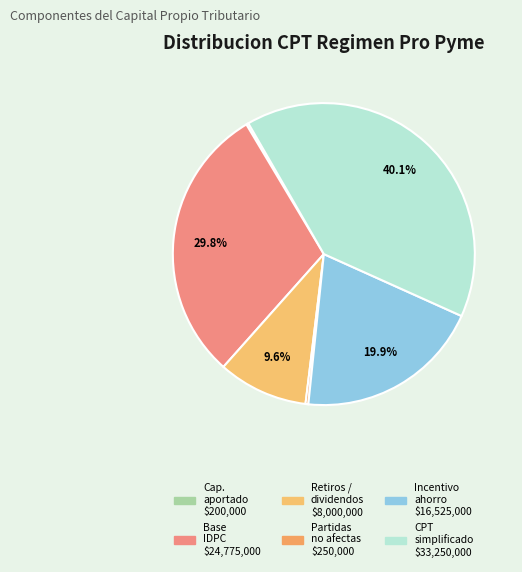

Does any single category account for the majority?

No